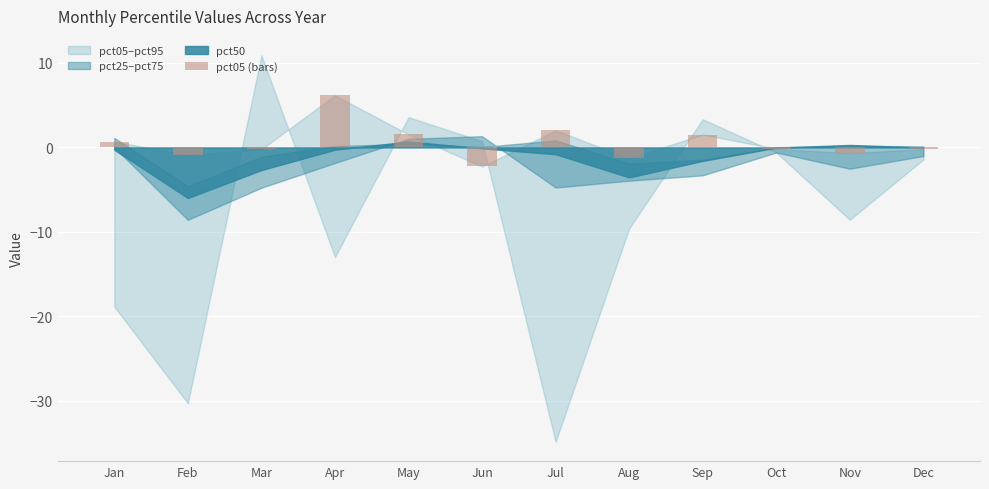

The chart shows a value of 6.2 at Apr. True or false?

True